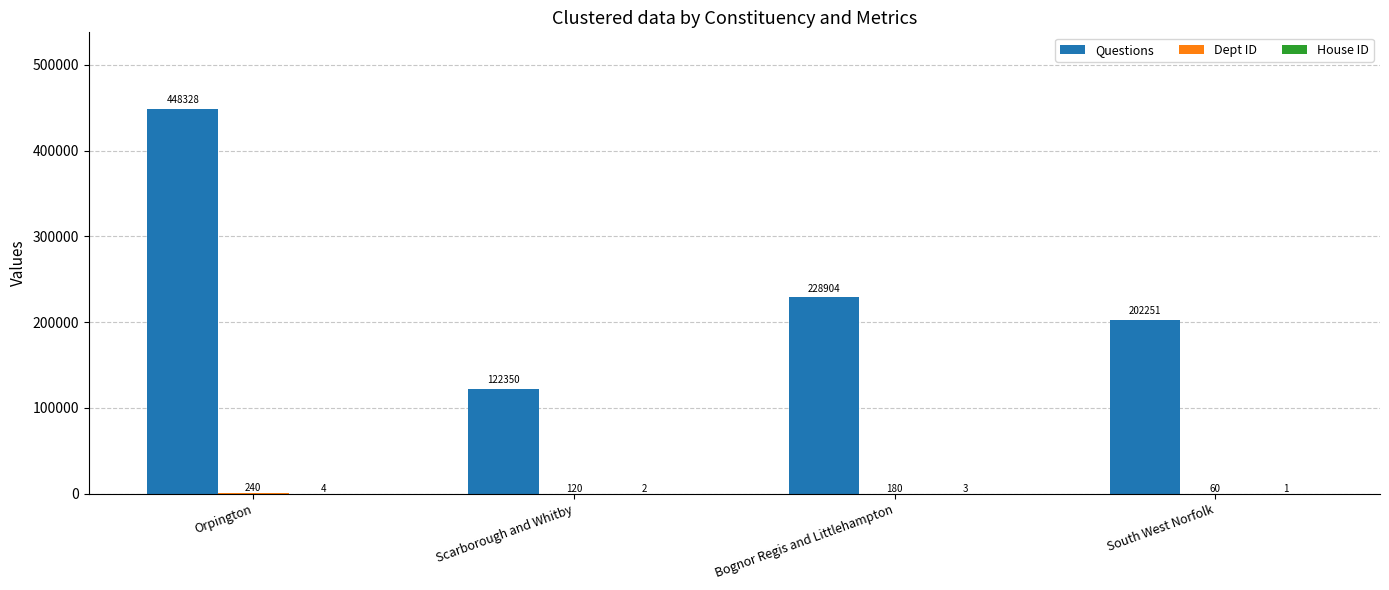

Which series has the largest total across all categories?

Questions